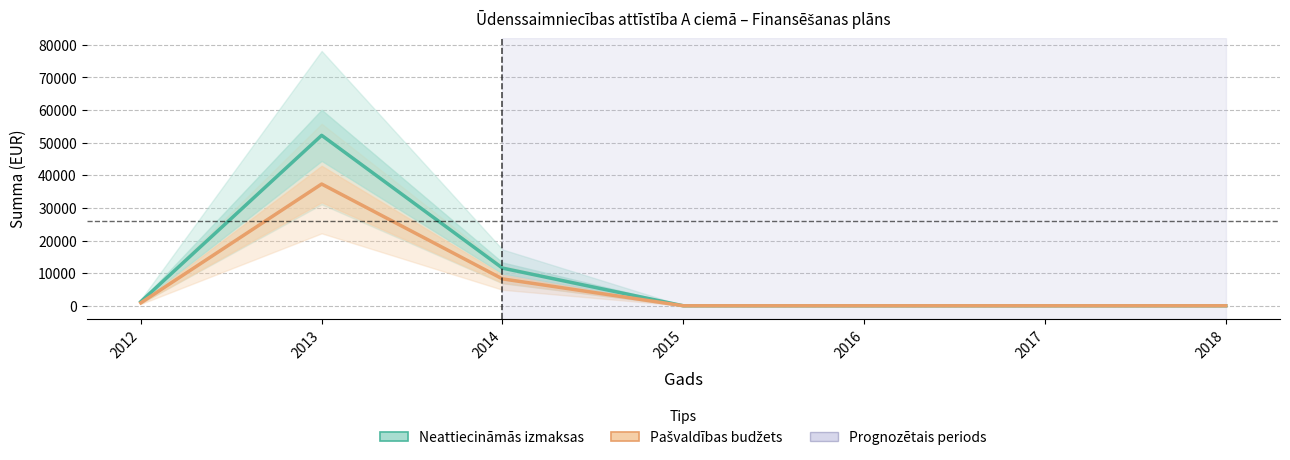

True or false: Neattiecināmās izmaksas and Pašvaldības budžets cross at least once.

False